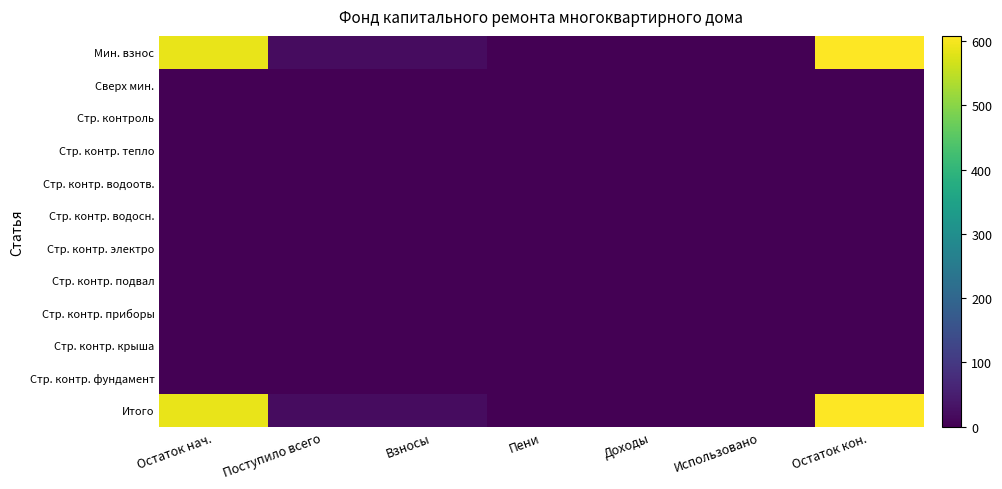

Reading left to right, what are all the values shown in this chart?

Мин. взнос: Остаток нач.=586.7	Поступило всего=21.1	Взносы=21.1	Пени=0.0	Доходы=0.0	Использовано=0.0	Остаток кон.=607.8
Сверх мин.: Остаток нач.=0.0	Поступило всего=0.0	Взносы=0.0	Пени=0.0	Доходы=0.0	Использовано=0.0	Остаток кон.=0.0
Стр. контроль: Остаток нач.=0.0	Поступило всего=0.0	Взносы=0.0	Пени=0.0	Доходы=0.0	Использовано=0.0	Остаток кон.=0.0
Стр. контр. тепло: Остаток нач.=0.0	Поступило всего=0.0	Взносы=0.0	Пени=0.0	Доходы=0.0	Использовано=0.0	Остаток кон.=0.0
Стр. контр. водоотв.: Остаток нач.=0.0	Поступило всего=0.0	Взносы=0.0	Пени=0.0	Доходы=0.0	Использовано=0.0	Остаток кон.=0.0
Стр. контр. водосн.: Остаток нач.=0.0	Поступило всего=0.0	Взносы=0.0	Пени=0.0	Доходы=0.0	Использовано=0.0	Остаток кон.=0.0
Стр. контр. электро: Остаток нач.=0.0	Поступило всего=0.0	Взносы=0.0	Пени=0.0	Доходы=0.0	Использовано=0.0	Остаток кон.=0.0
Стр. контр. подвал: Остаток нач.=0.0	Поступило всего=0.0	Взносы=0.0	Пени=0.0	Доходы=0.0	Использовано=0.0	Остаток кон.=0.0
Стр. контр. приборы: Остаток нач.=0.0	Поступило всего=0.0	Взносы=0.0	Пени=0.0	Доходы=0.0	Использовано=0.0	Остаток кон.=0.0
Стр. контр. крыша: Остаток нач.=0.0	Поступило всего=0.0	Взносы=0.0	Пени=0.0	Доходы=0.0	Использовано=0.0	Остаток кон.=0.0
Стр. контр. фундамент: Остаток нач.=0.0	Поступило всего=0.0	Взносы=0.0	Пени=0.0	Доходы=0.0	Использовано=0.0	Остаток кон.=0.0
Итого: Остаток нач.=586.7	Поступило всего=21.1	Взносы=21.1	Пени=0.0	Доходы=0.0	Использовано=0.0	Остаток кон.=607.8